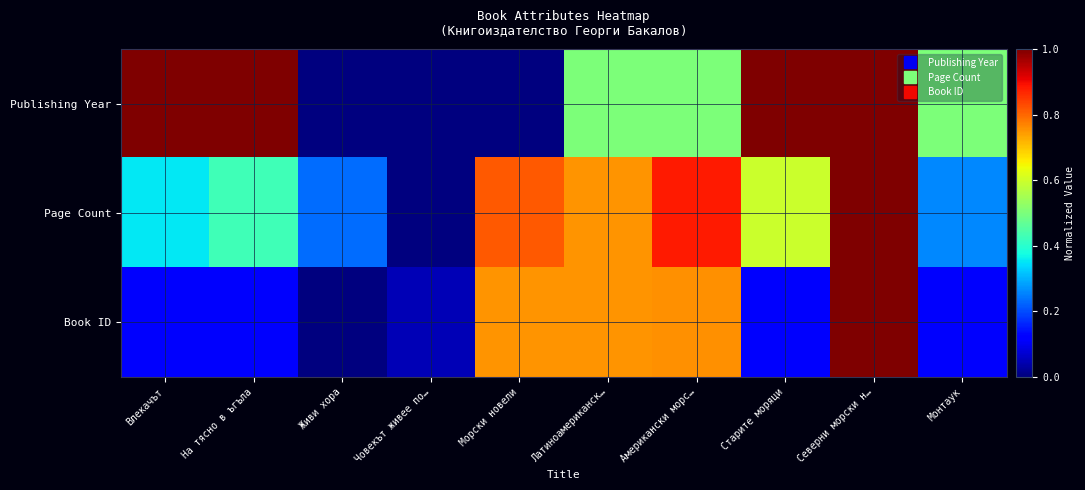

Count the number of categories in the chart.

10